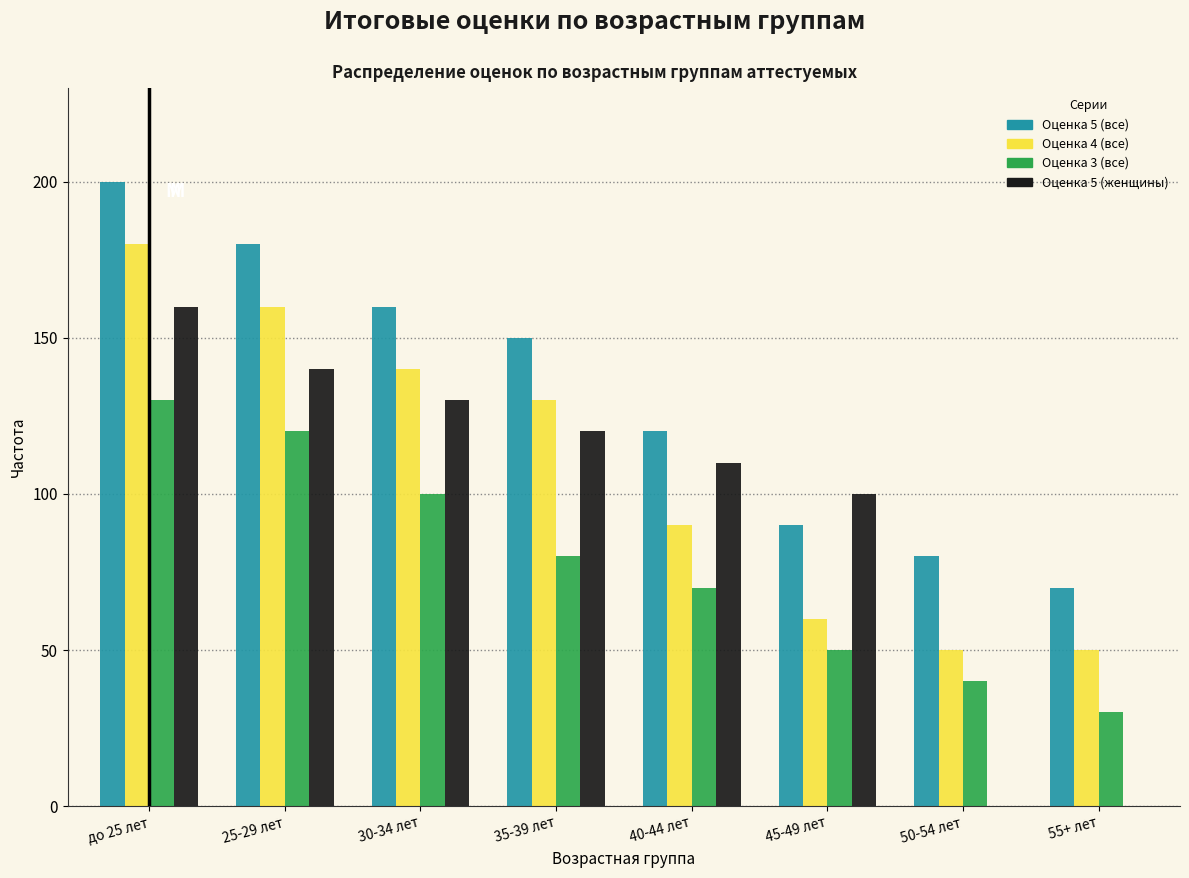

Where is Оценка 4 (все) nearest to the value 115?

35-39 лет